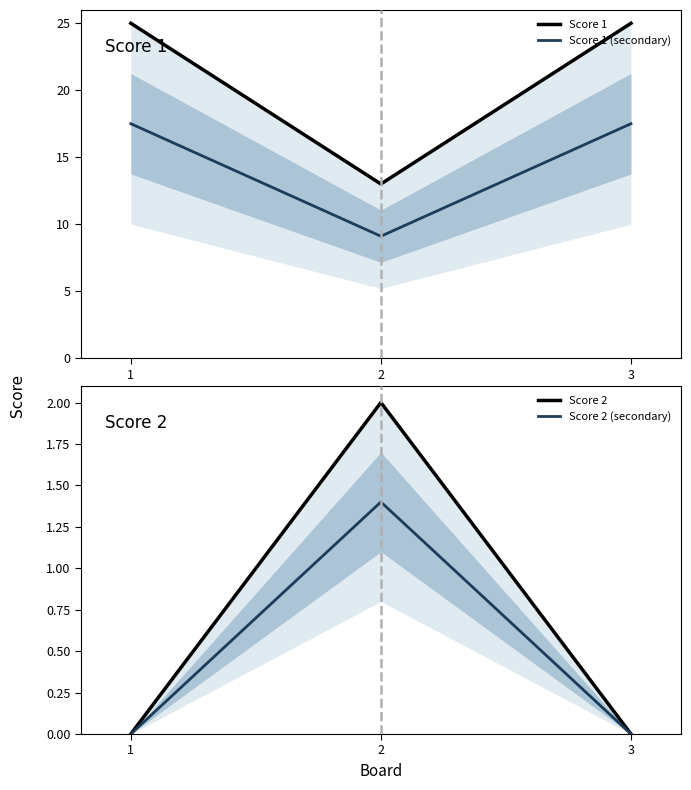

Reading left to right, extract all data points from this chart.

Score 1: 1=25.0	2=13.0	3=25.0
Score 1 (secondary): 1=17.5	2=9.1	3=17.5
Score 2: 1=0.0	2=2.0	3=0.0
Score 2 (secondary): 1=0.0	2=1.4	3=0.0